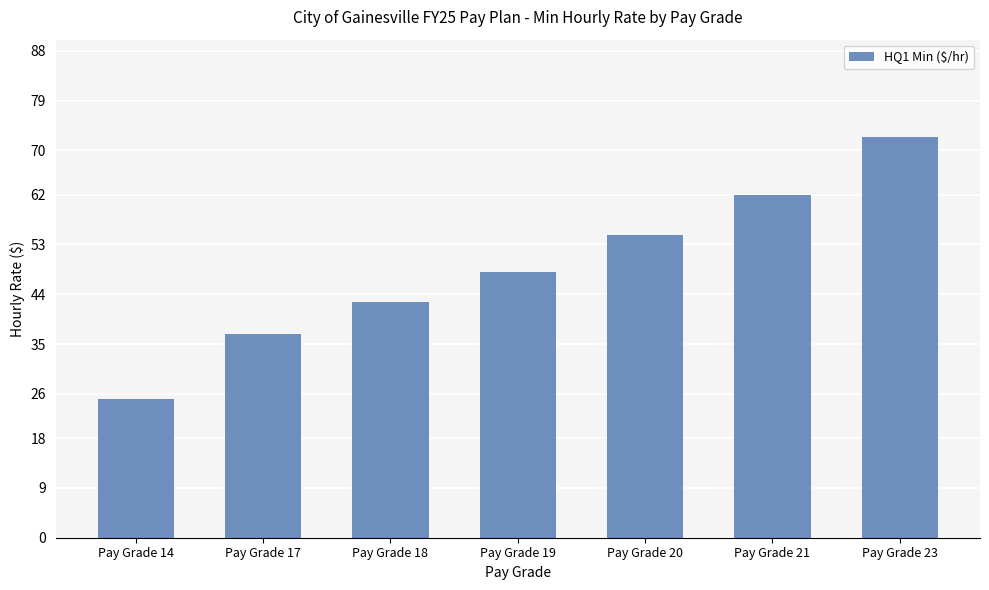

At which category does the chart reach its peak across all series?

Pay Grade 23